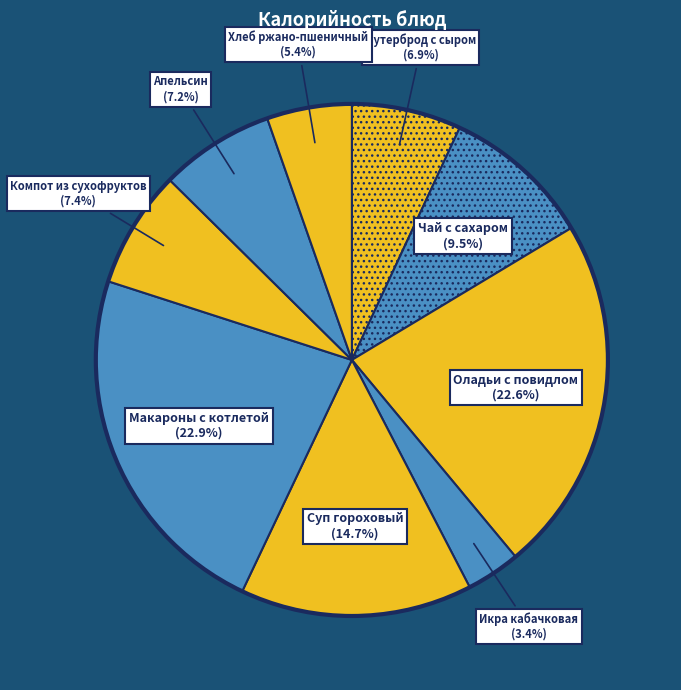

Which category has the smallest portion of the pie?

Икра кабачковая